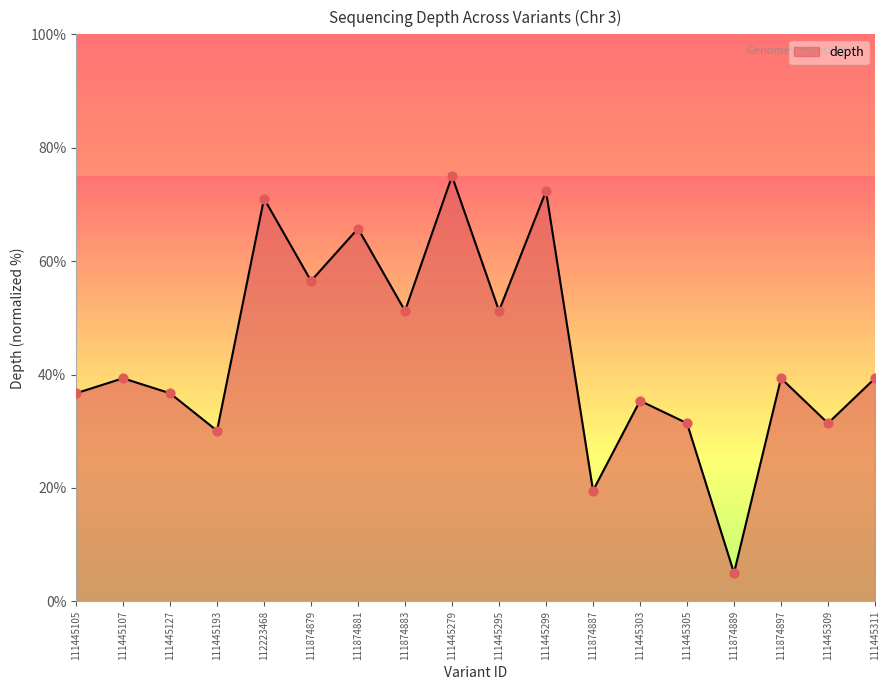

Between 111445309 and 111874887, which is larger?

111445309